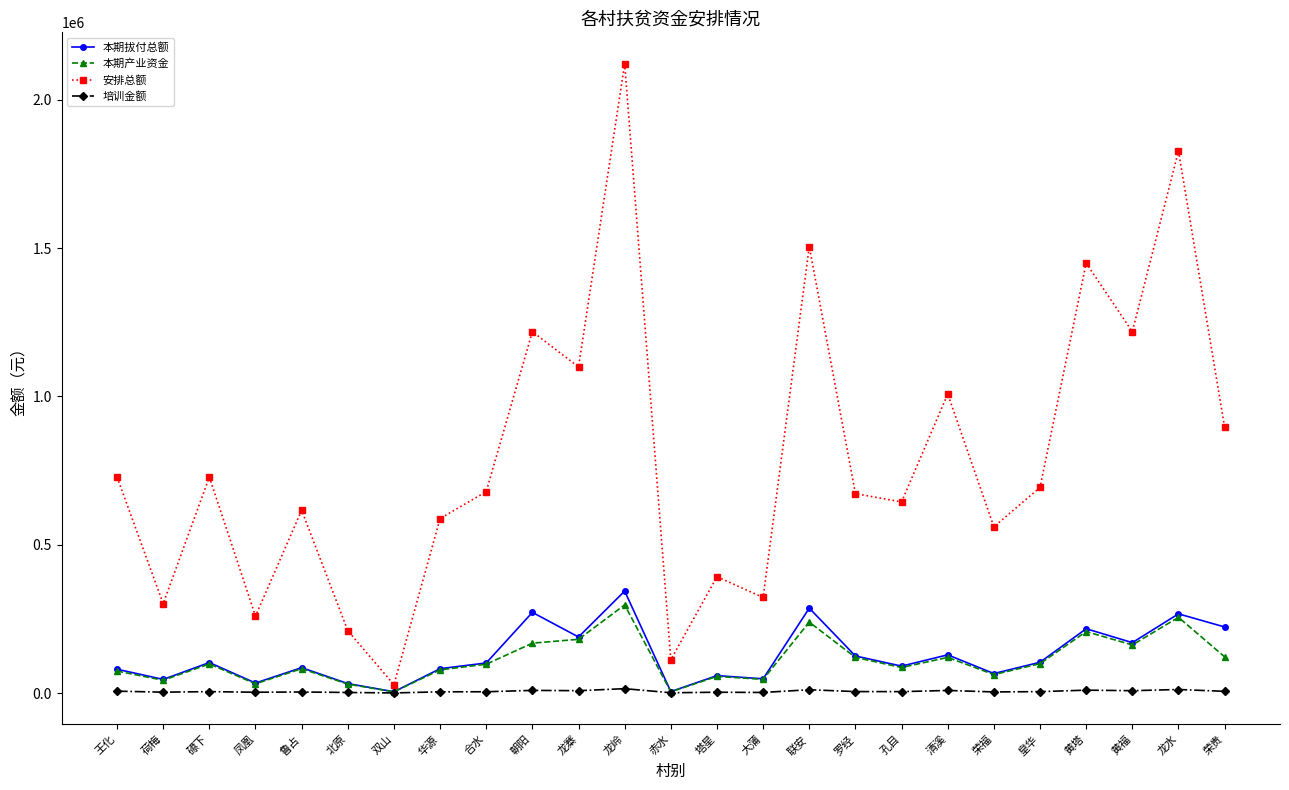

What is the maximum value for 本期产业资金?

297000